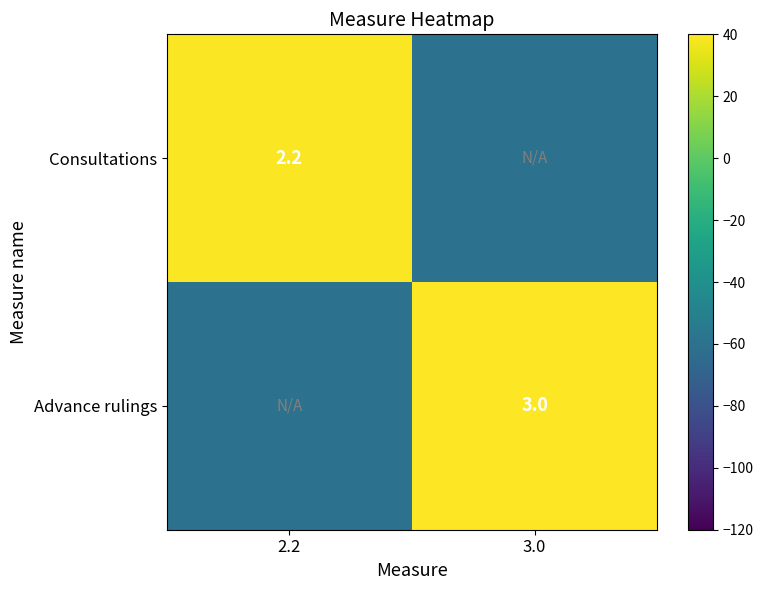

The value of Advance rulings at 3.0 is 4.3. True or false?

False